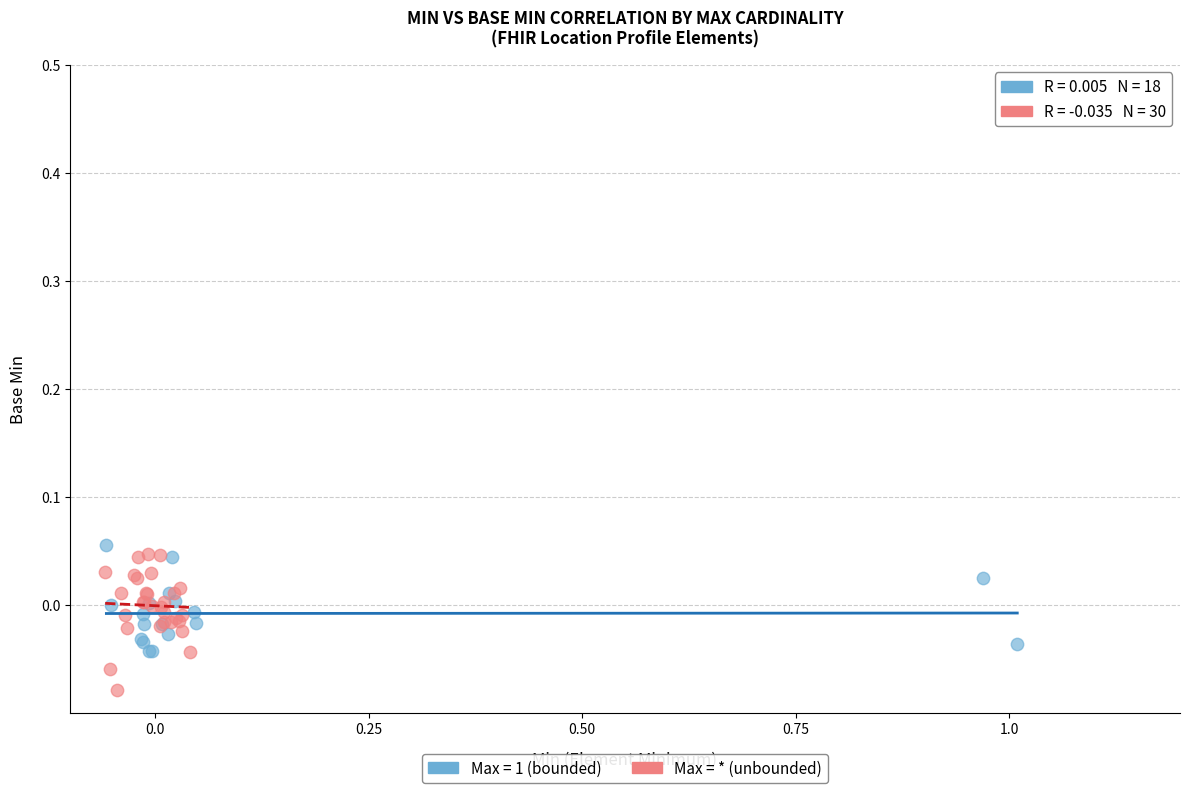

Which series reaches the minimum Y coordinate?

Max = * (unbounded)